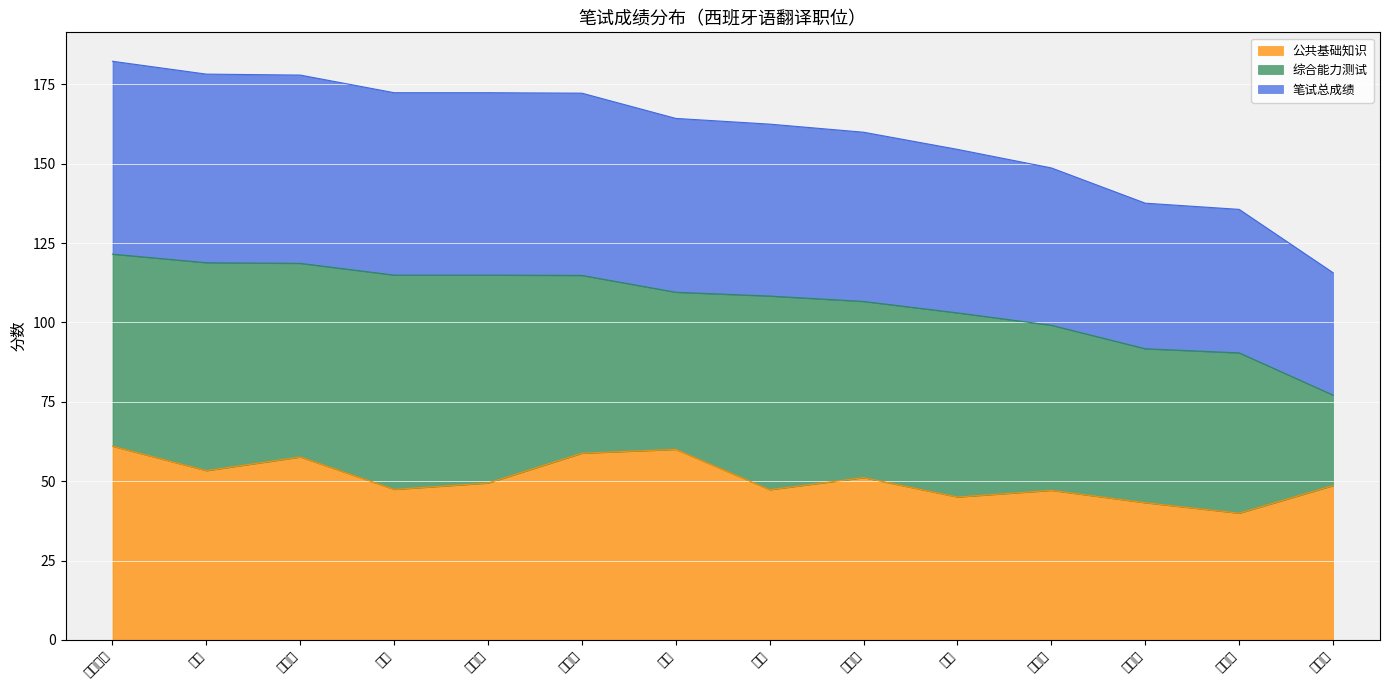

What is the total value across all series at 张晨阳?

177.9